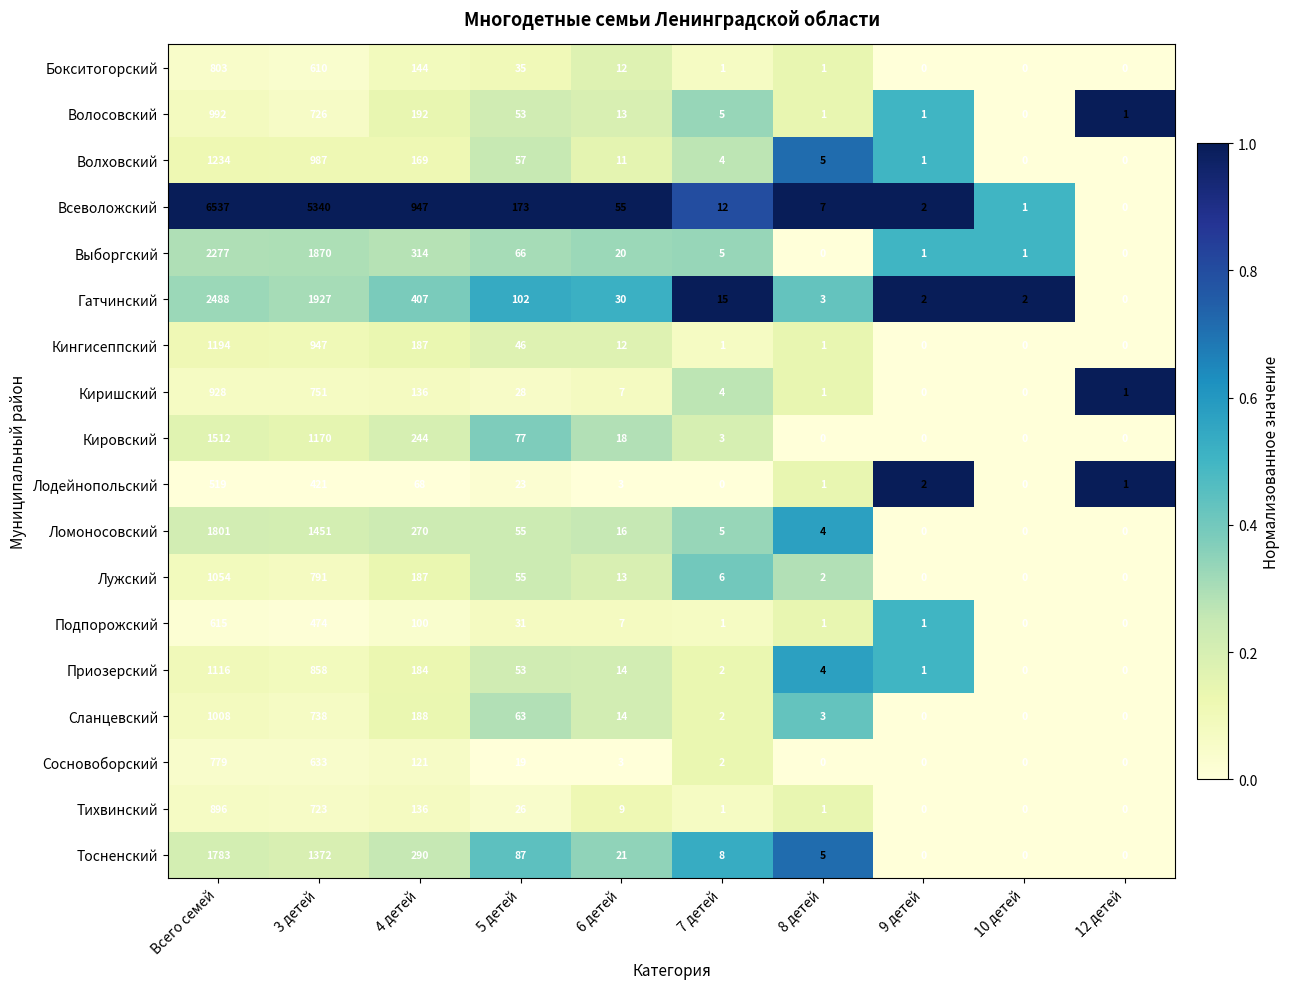

Where is Подпорожский nearest to the value 307?

3 детей